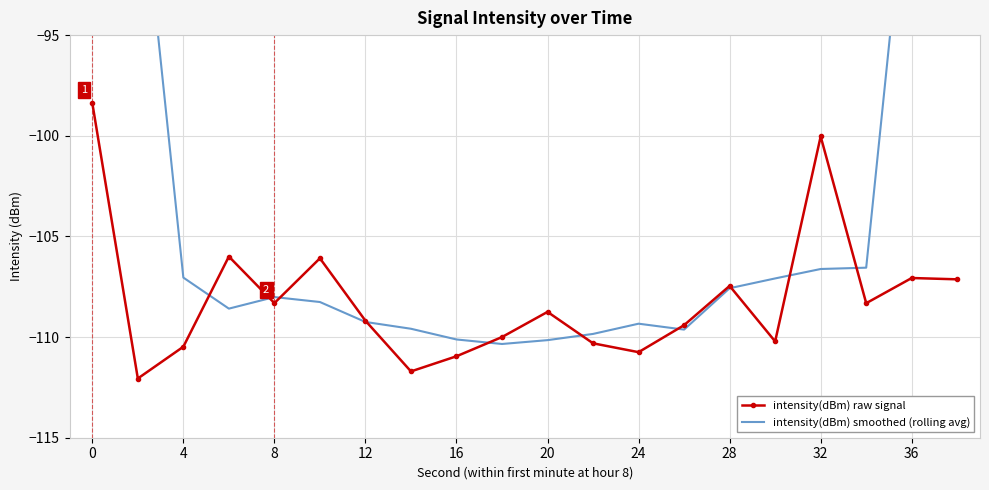

What is the average value of the intensity(dBm) smoothed (rolling avg) series?

-101.8